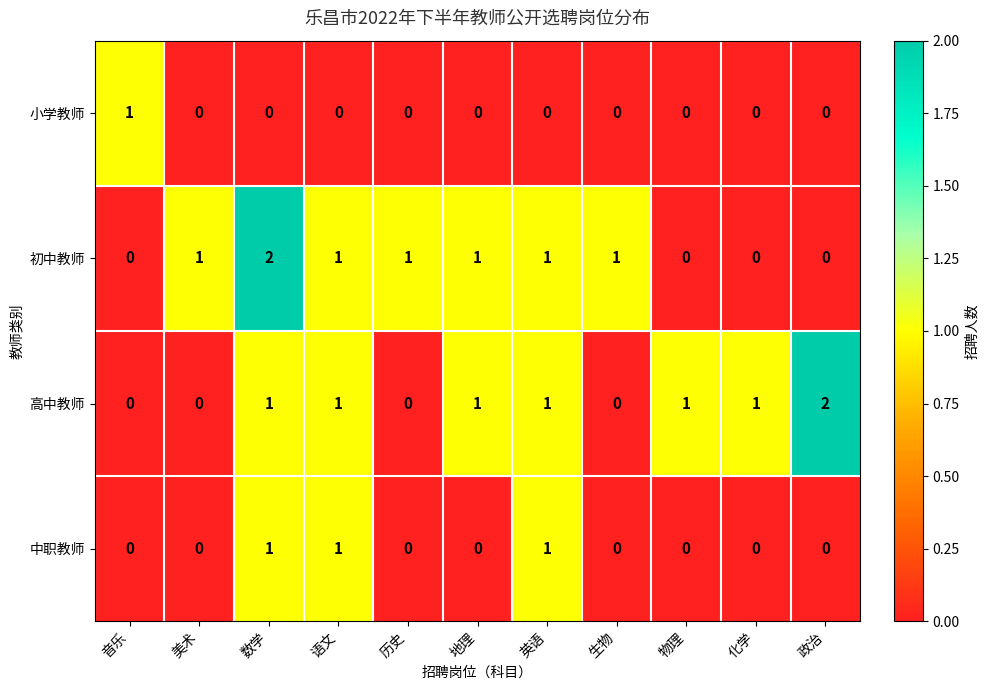

True or false: 中职教师 has a value of 1 at 数学.

True